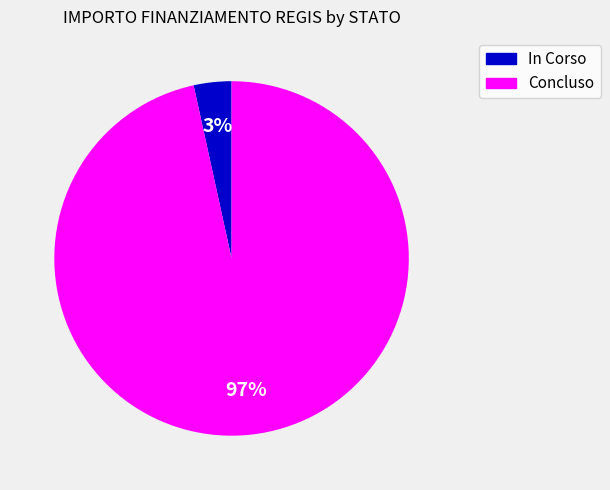

How many slices are in this pie chart?

2